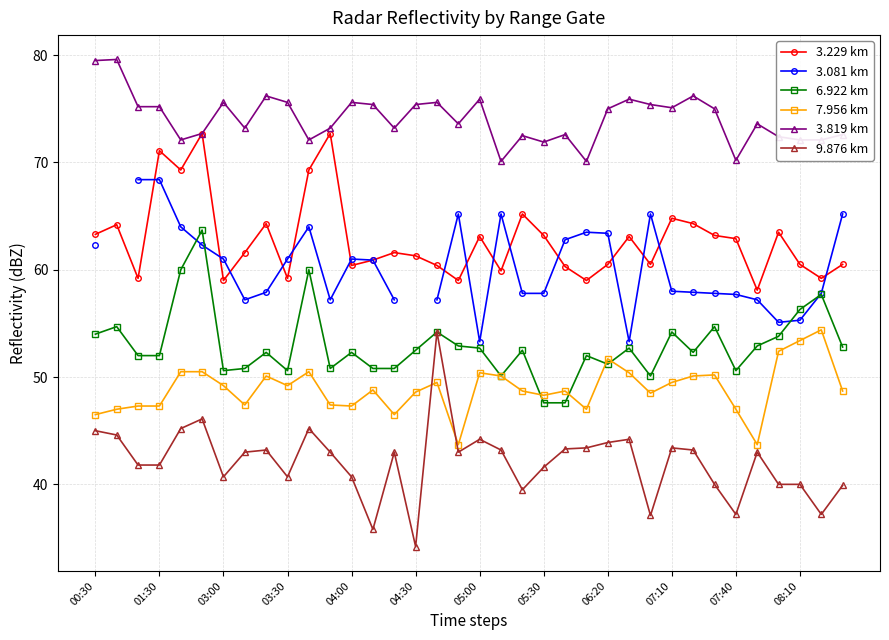

The value of 3.229 km at 22 is 60.3. True or false?

True